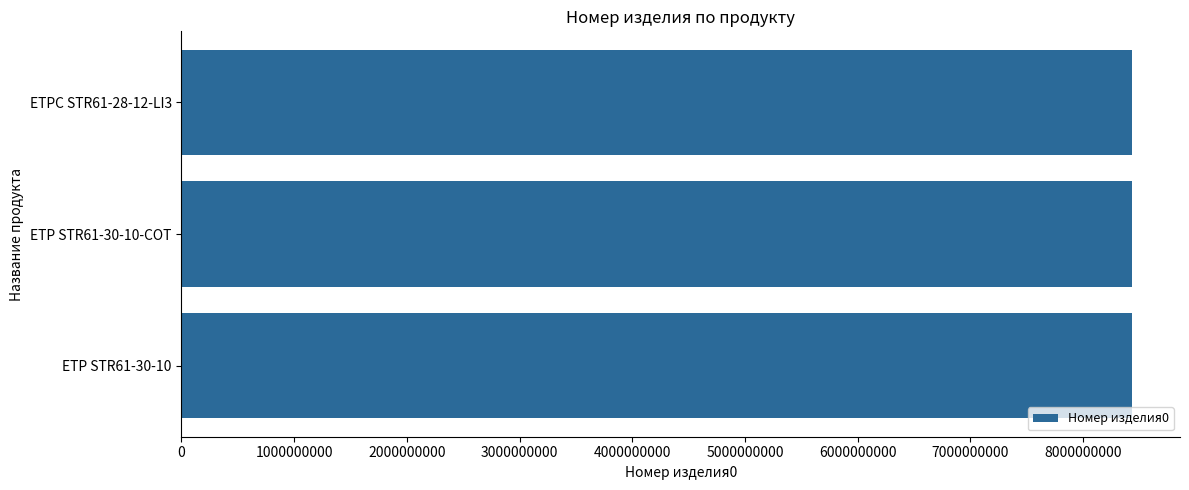

Does the chart contain any negative values?

No